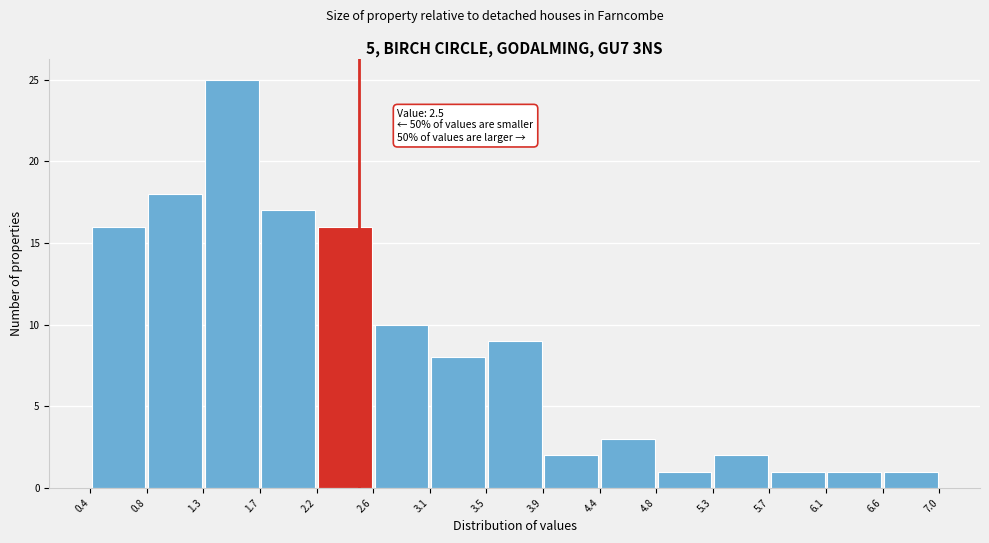

Which range on the x-axis has the tallest bar?

1.3 to 1.7